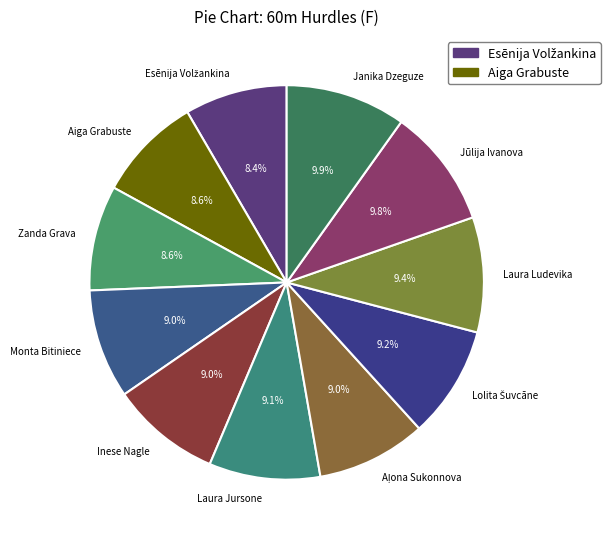

How many slices are in this pie chart?

11